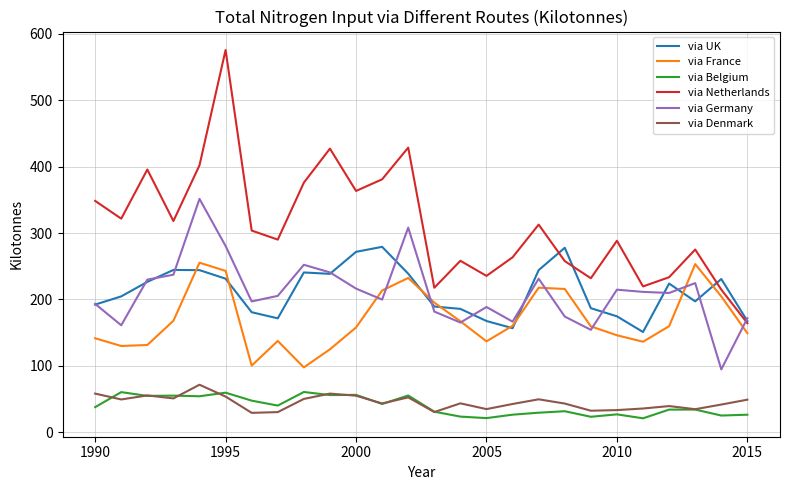

True or false: via France and via Denmark intersect in this chart.

False